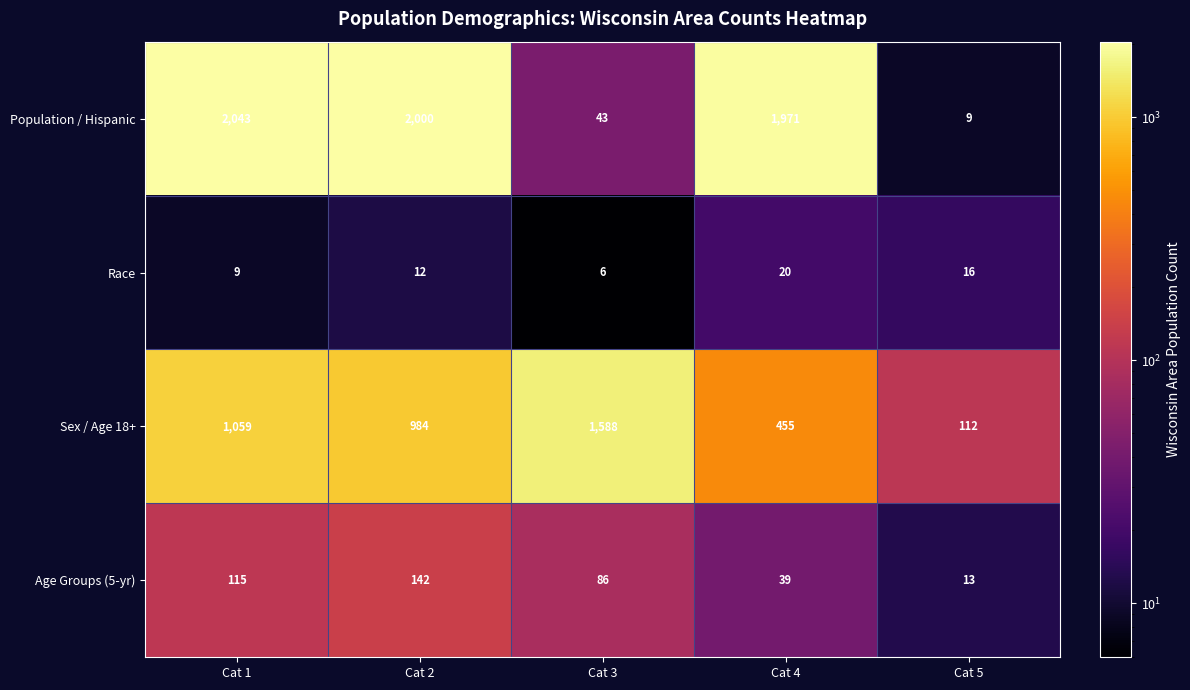

How many distinct data groups are displayed?

4